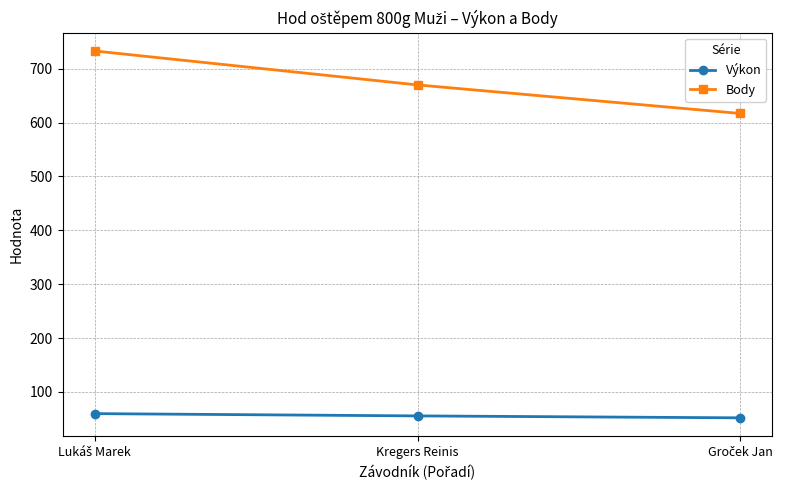

What is the lowest value of the Body series?

617.0